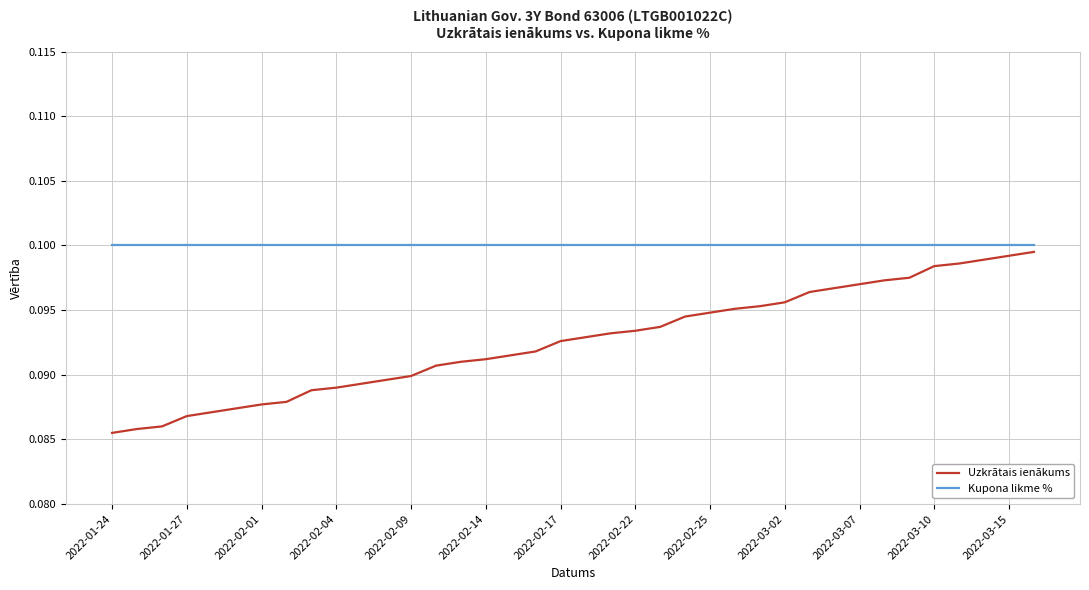

Which series has the largest total across all categories?

Kupona likme %